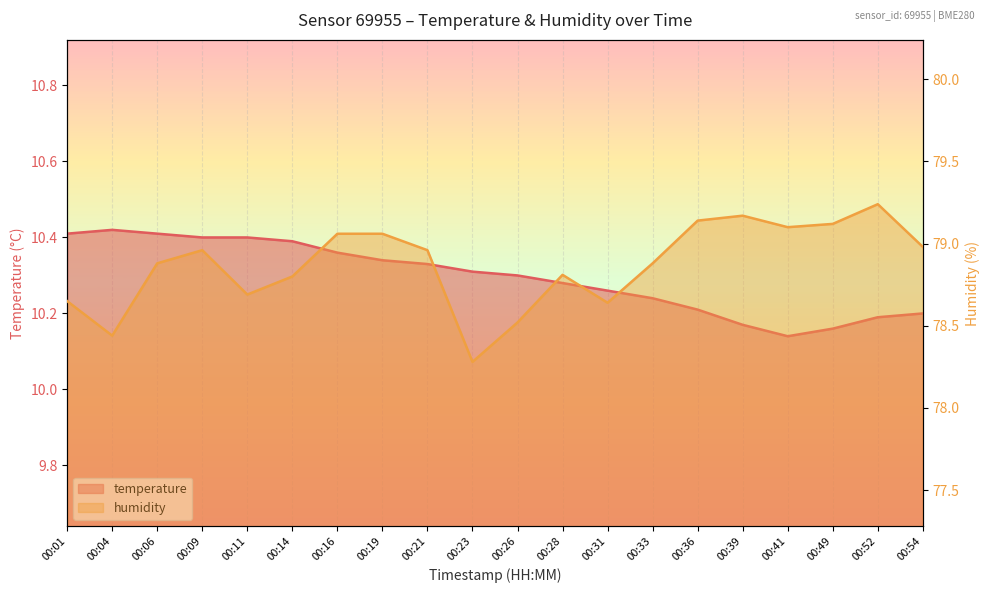

What is the average value of the humidity series?

78.9